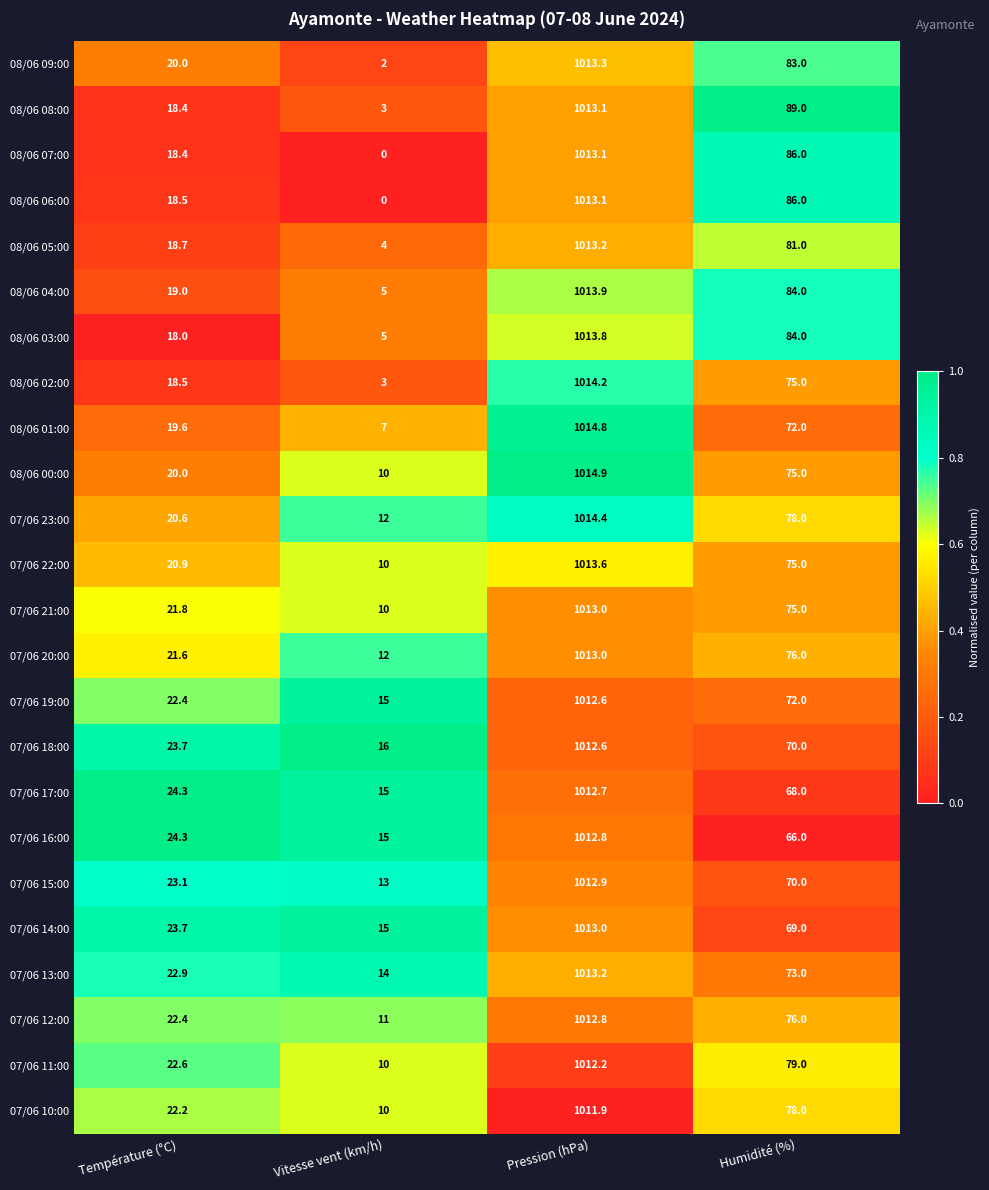

Where does the 08/06 09:00 series first go above 83?

Pression (hPa)